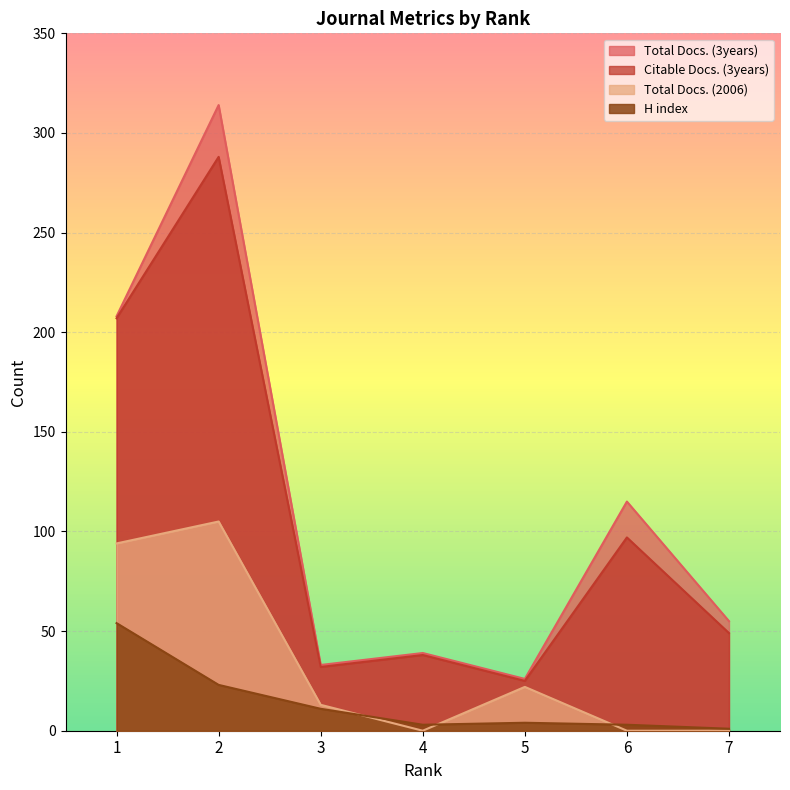

True or false: Citable Docs. (3years) and Total Docs. (3years) intersect in this chart.

False